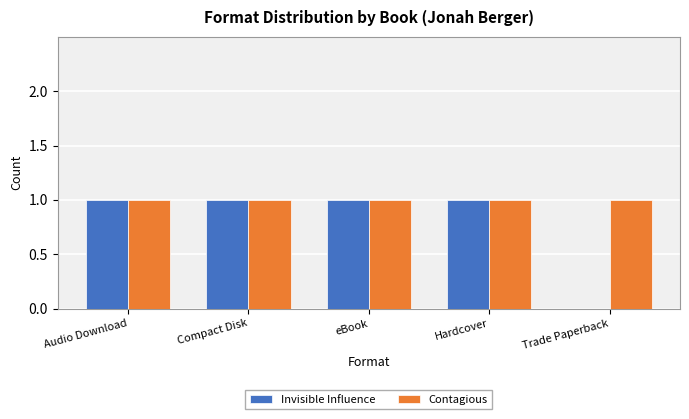

What is the maximum value shown in the chart?

1